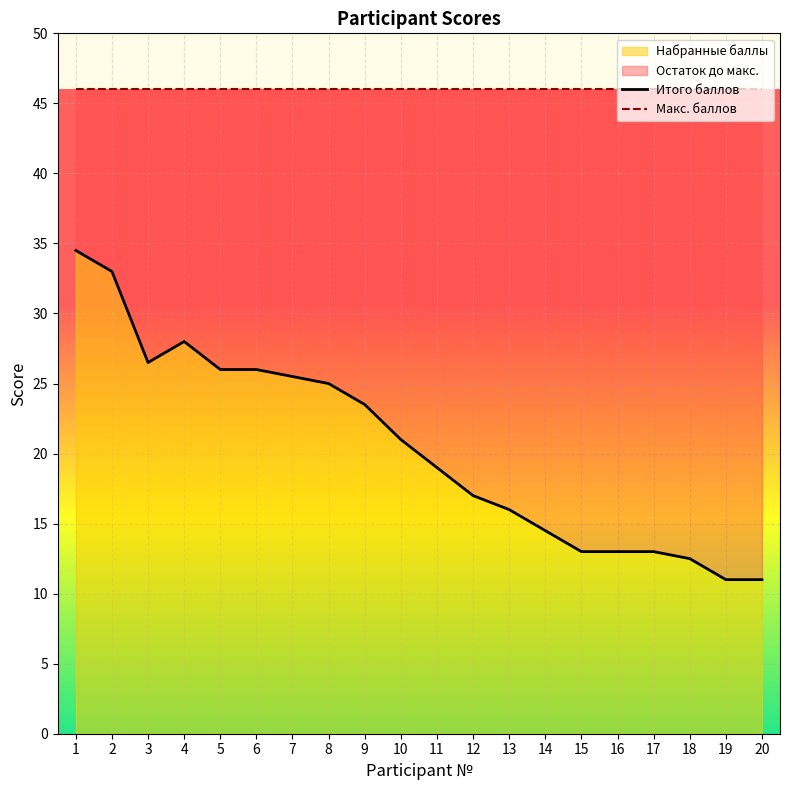

What is the sum of the values at 18 and 8?

37.5